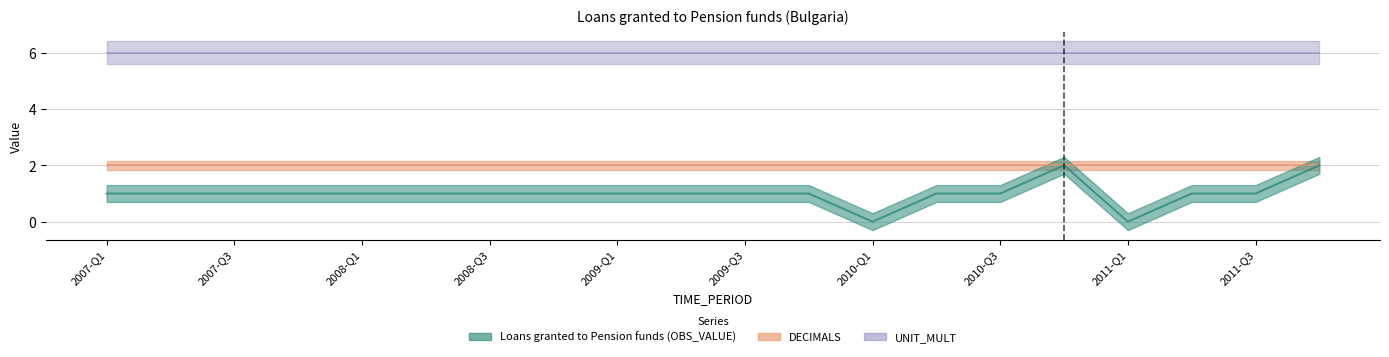

At which category does Loans granted to Pension funds (OBS_VALUE) reach its first local valley?

2010-Q1